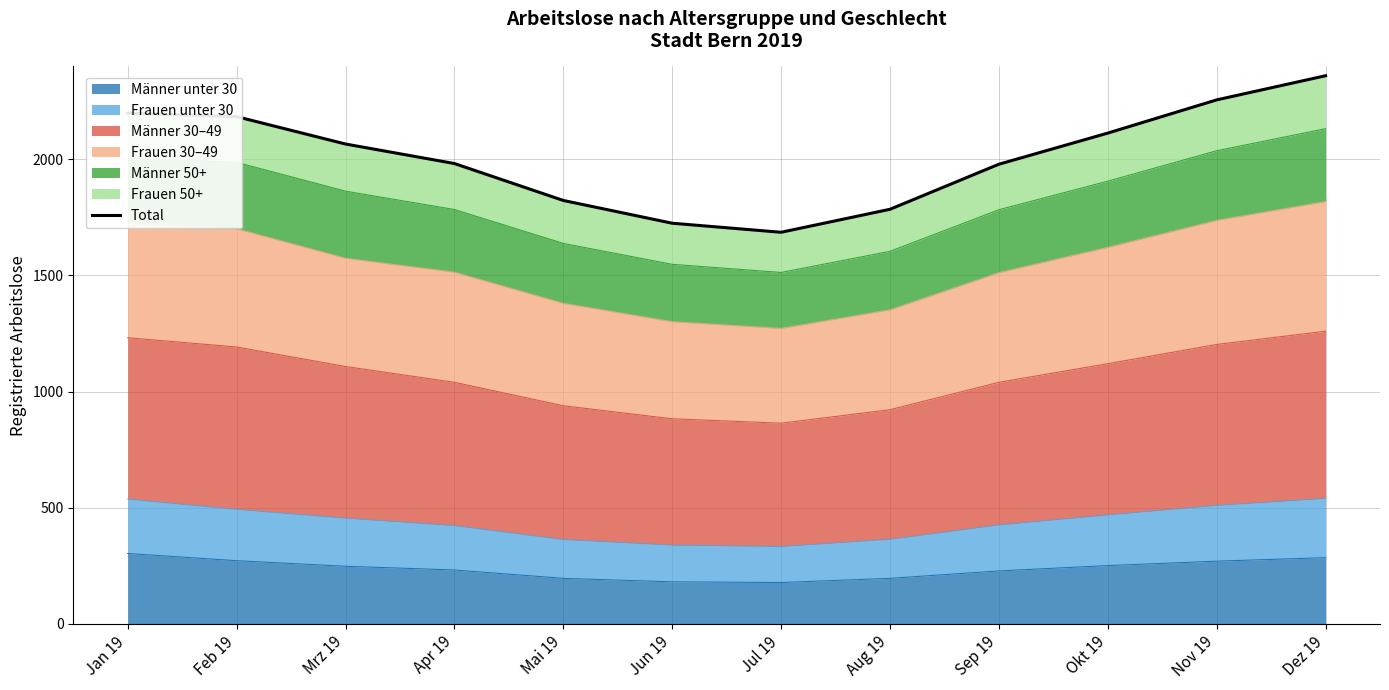

The value at Jun 19 is 1139. True or false?

False